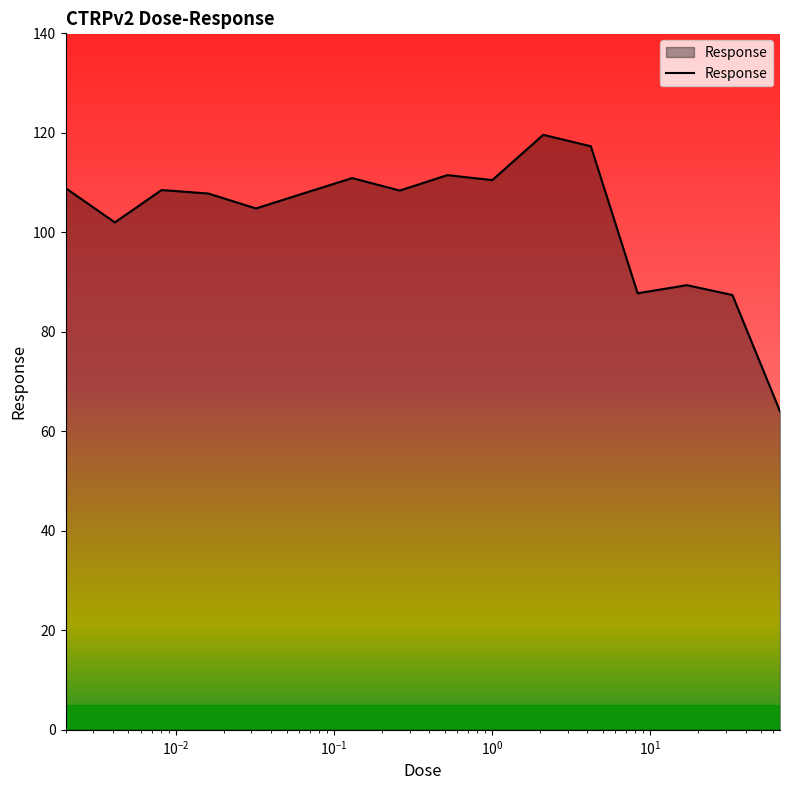

What is the smallest value displayed?

64.0